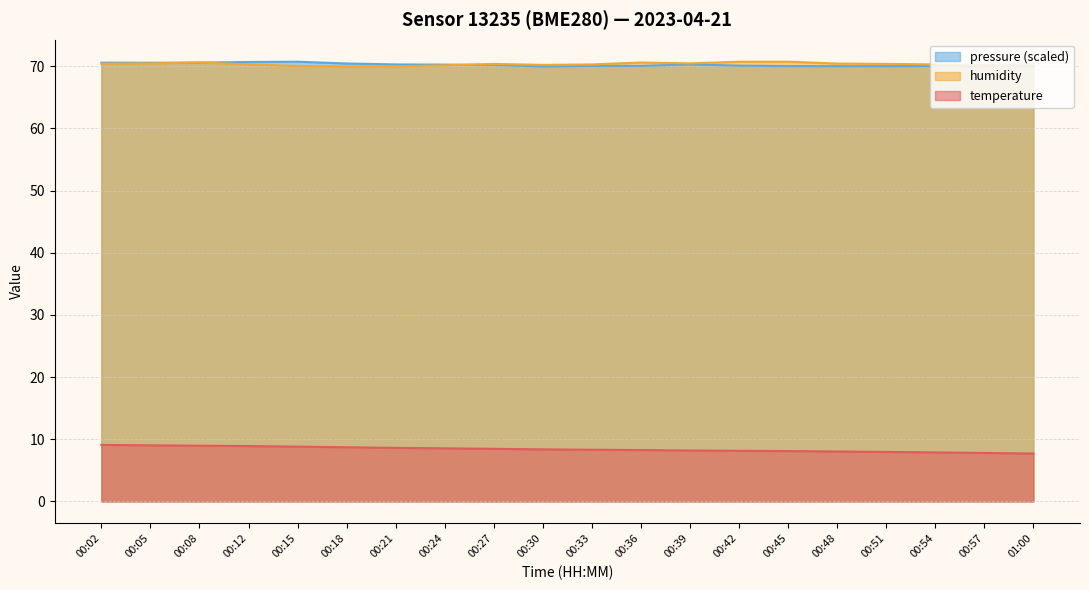

Is it true that humidity equals 70.3 at 00:12?

True